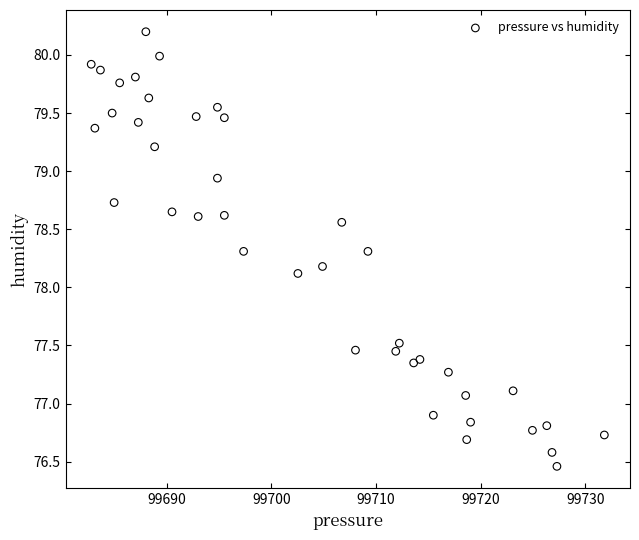

What Y value in the scatter plot is closest to 78?

78.1